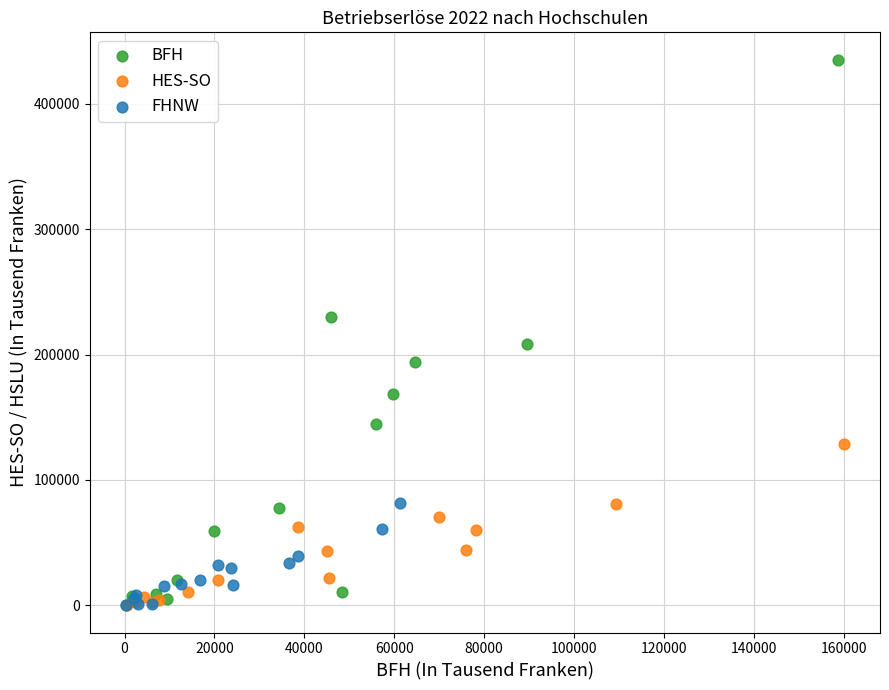

Which series has the largest Y range (max minus min)?

BFH